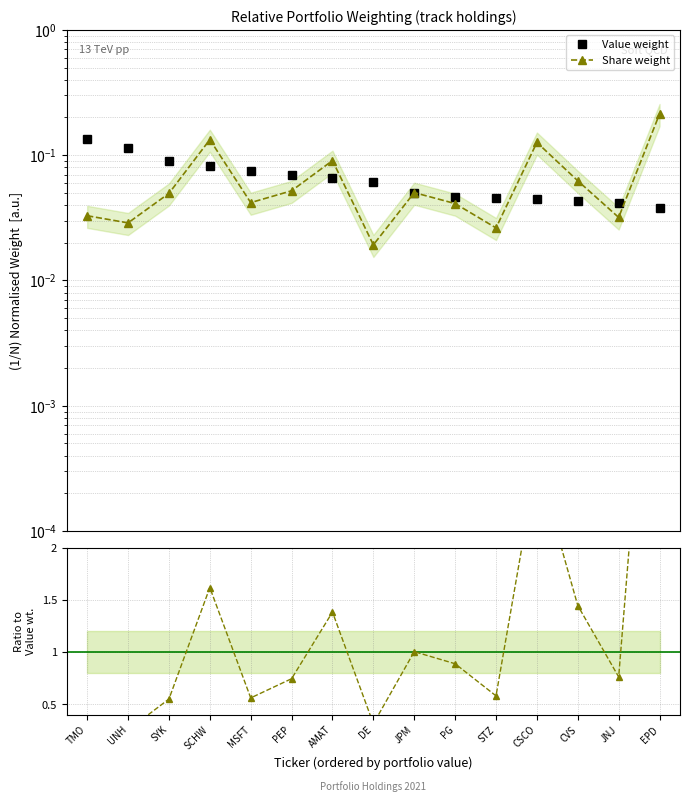

What is the spread (max minus min) of values at JNJ?

0.7